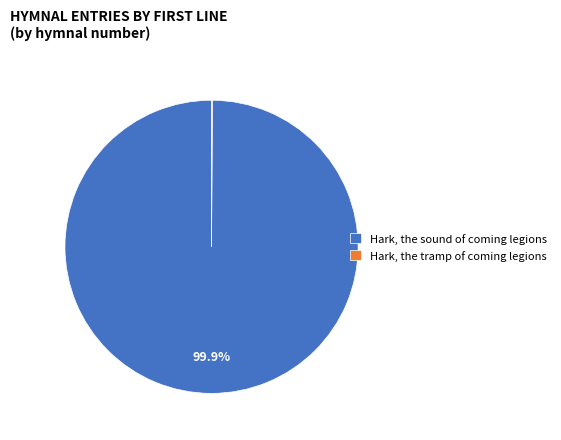

How much of the chart is everything except Hark, the sound of coming legions?

0.1%